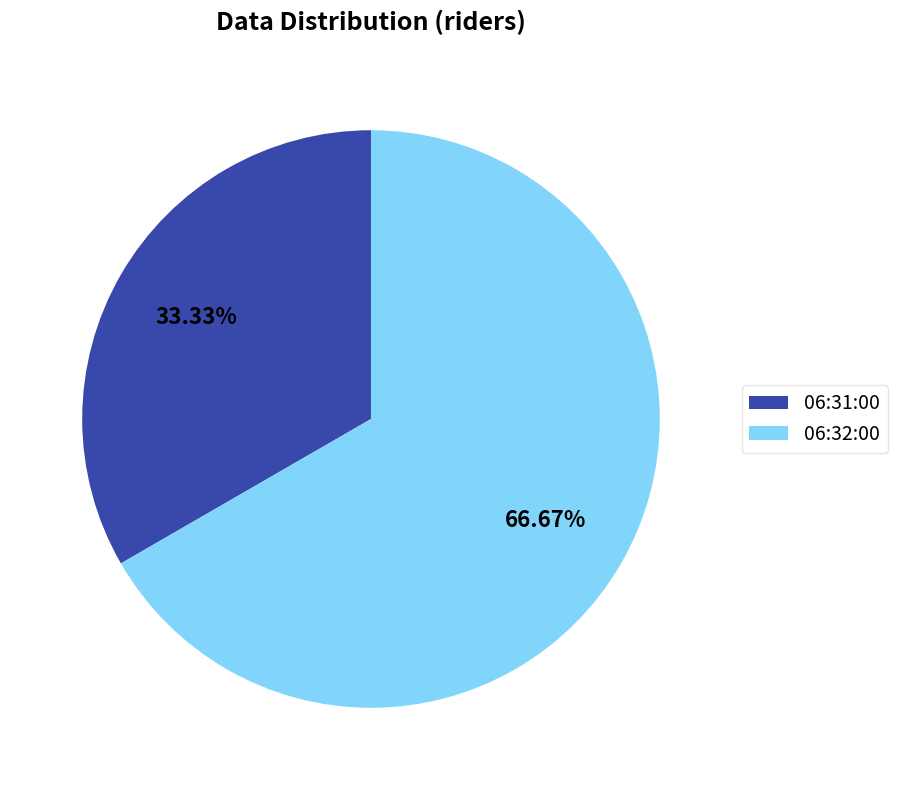

How many slices are in this pie chart?

2